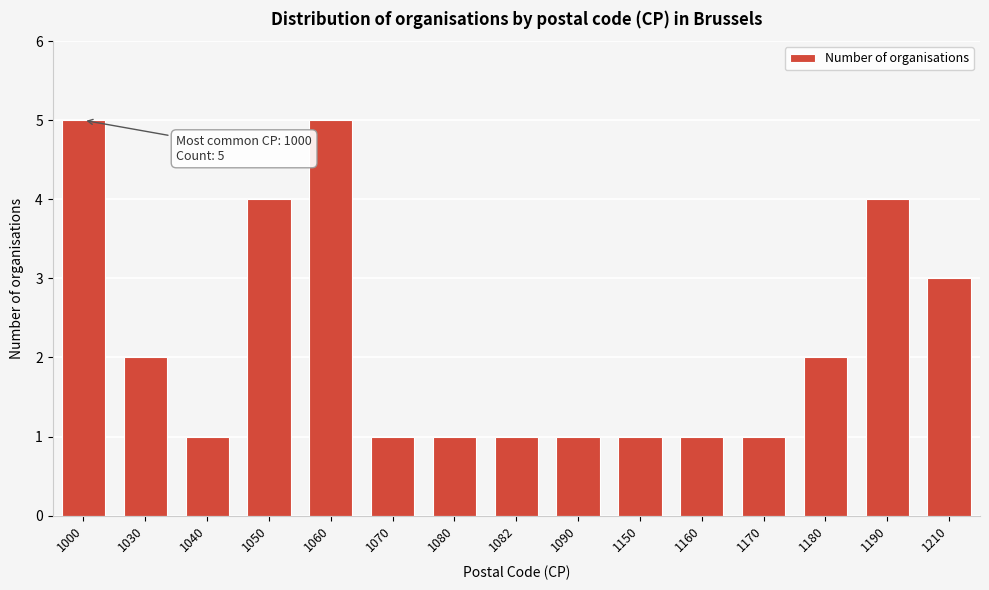

Reading left to right, transcribe all the data shown in this chart.

5	2	1	4	5	1	1	1	1	1	1	1	2	4	3